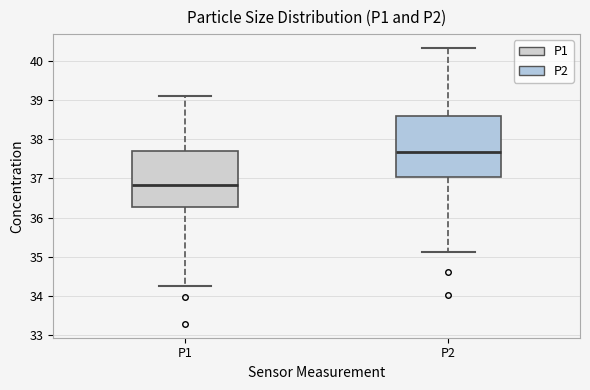

Which box is the tallest, from its lower edge to its upper edge?

P2